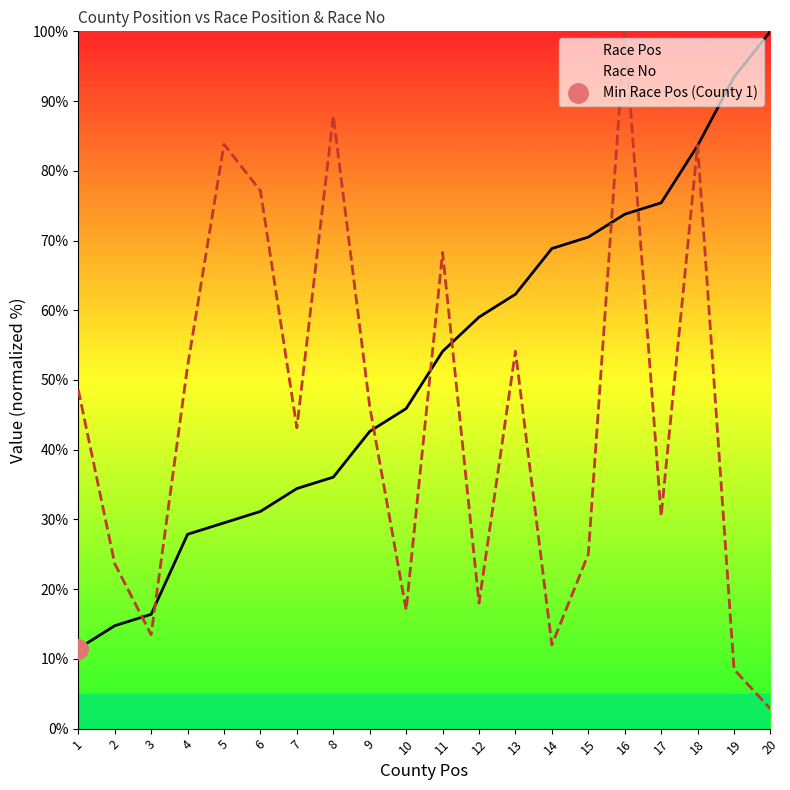

Is the value of Race Pos at 5 greater than the value of Race No at 3?

Yes